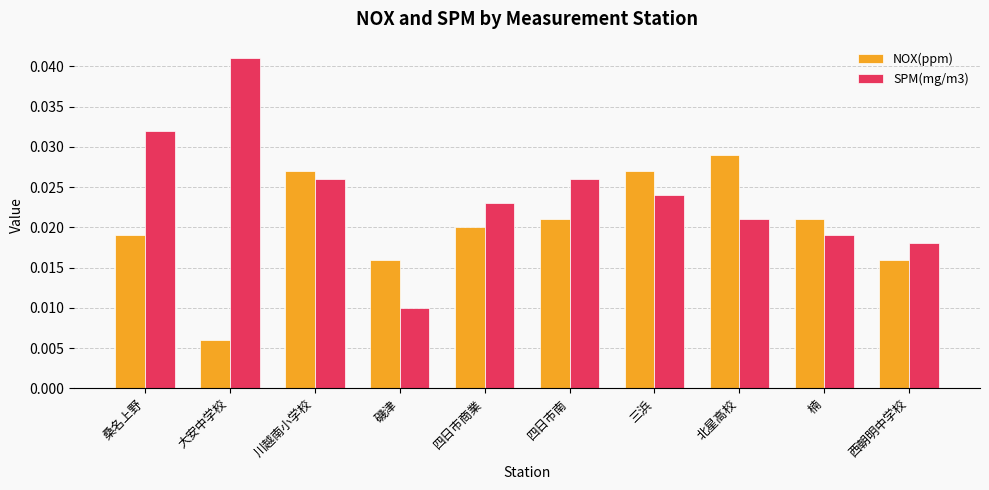

Which category has the lowest value across all series?

大安中学校